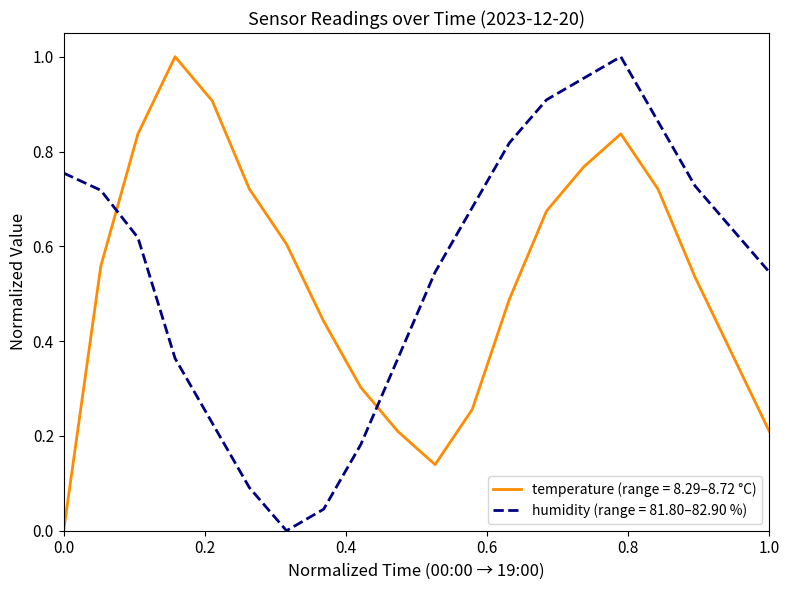

Which series ends up on top after the final intersection of temperature (range = 8.29–8.72 °C) and humidity (range = 81.80–82.90 %)?

humidity (range = 81.80–82.90 %)